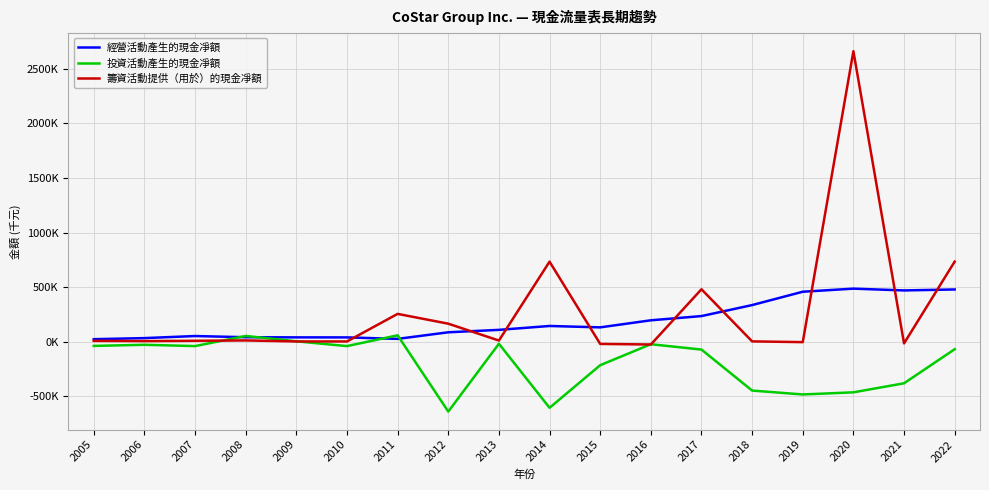

List the series in order of their peak value, lowest first.

投資活動產生的現金凈額, 經營活動產生的現金凈額, 籌資活動提供（用於）的現金凈額